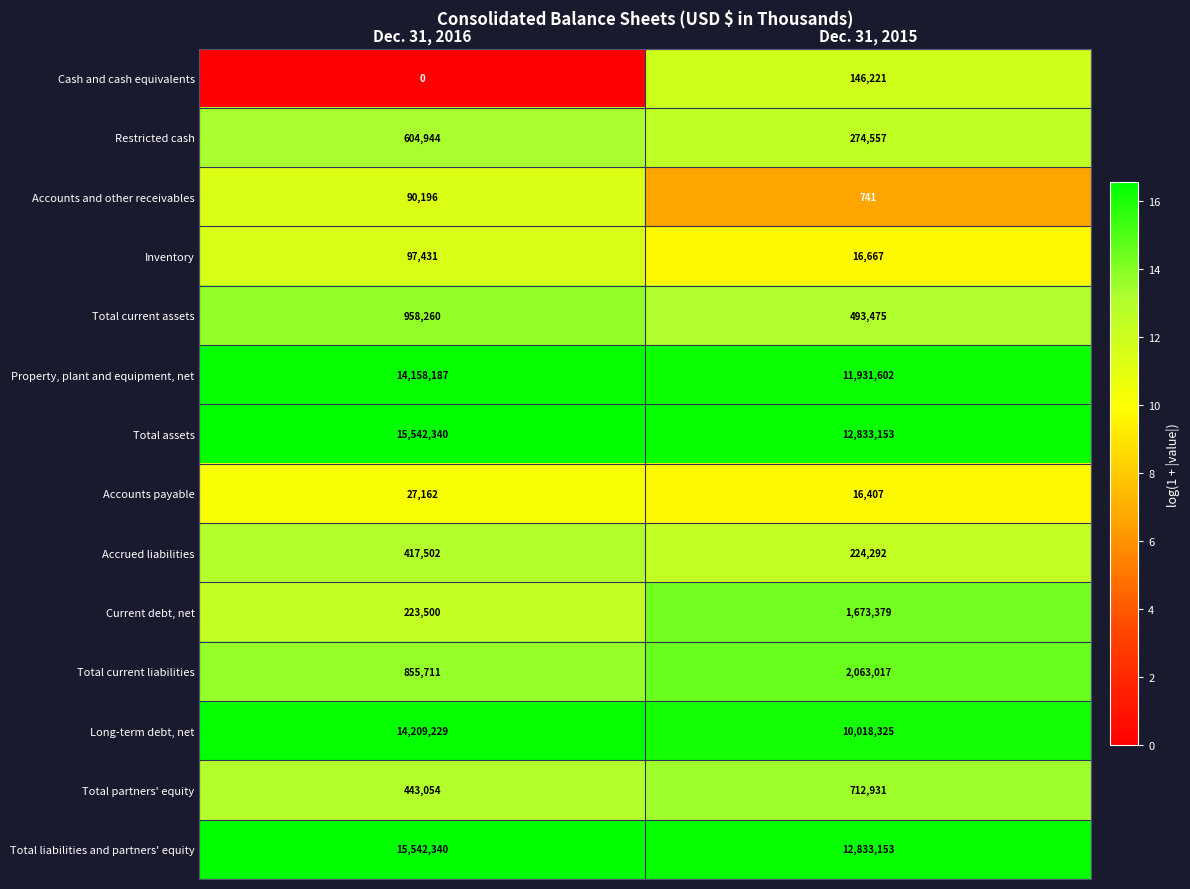

Reading left to right, extract all data points from this chart.

Cash and cash equivalents: 0	146221
Restricted cash: 604944	274557
Accounts and other receivables: 90196	741
Inventory: 97431	16667
Total current assets: 958260	493475
Property, plant and equipment, net: 14158187	11931602
Total assets: 15542340	12833153
Accounts payable: 27162	16407
Accrued liabilities: 417502	224292
Current debt, net: 223500	1673379
Total current liabilities: 855711	2063017
Long-term debt, net: 14209229	10018325
Total partners' equity: 443054	712931
Total liabilities and partners' equity: 15542340	12833153